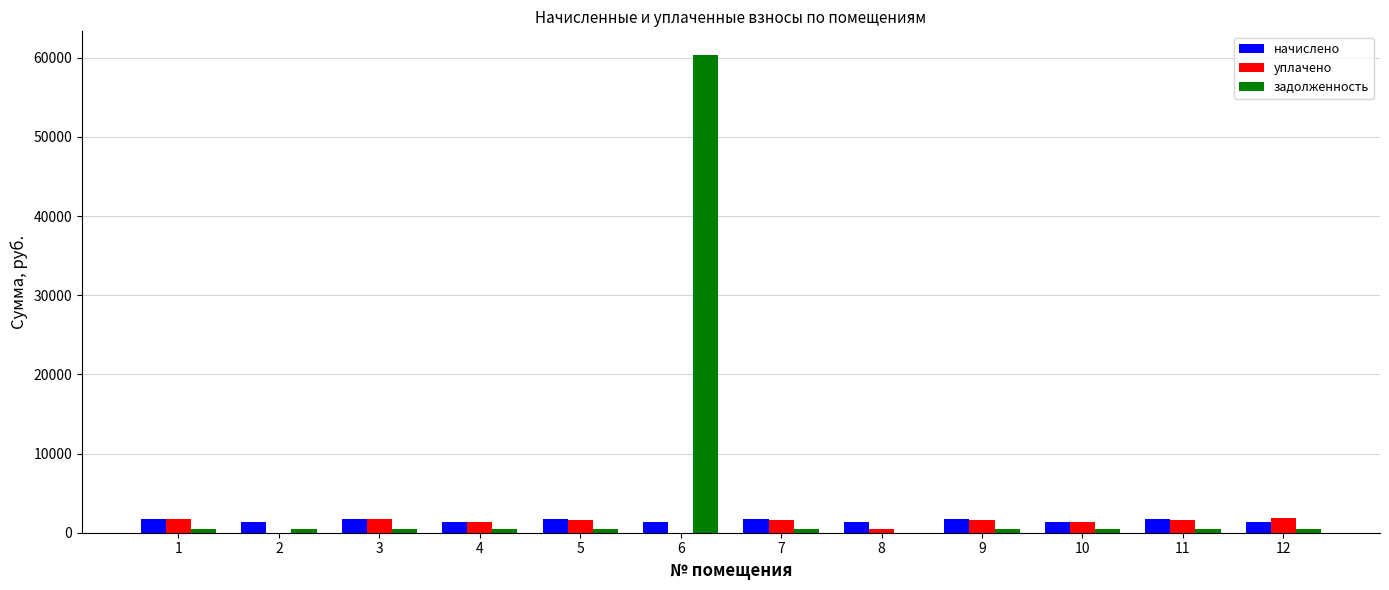

How many data points in задолженность are above 514?

6